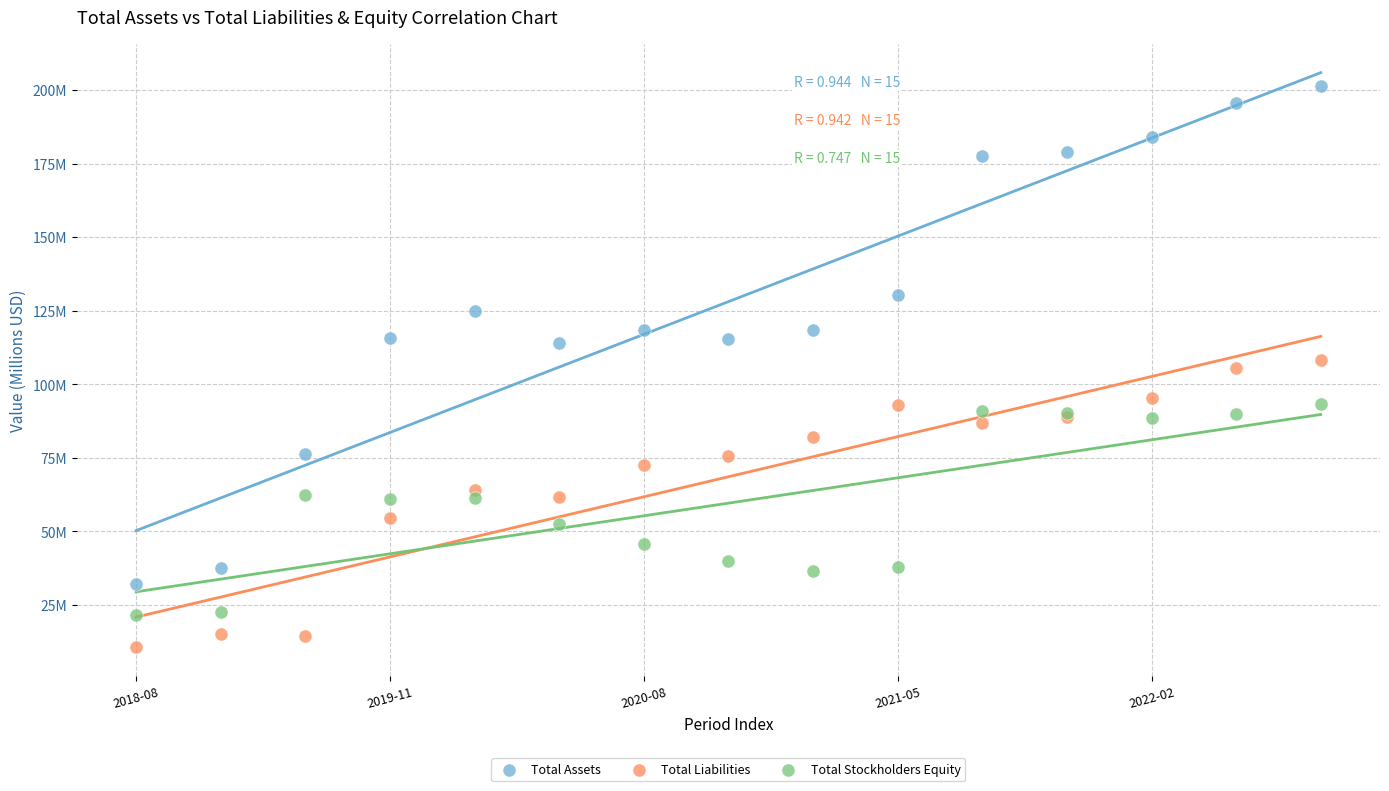

Which series has the widest spread of Y values?

Total Assets